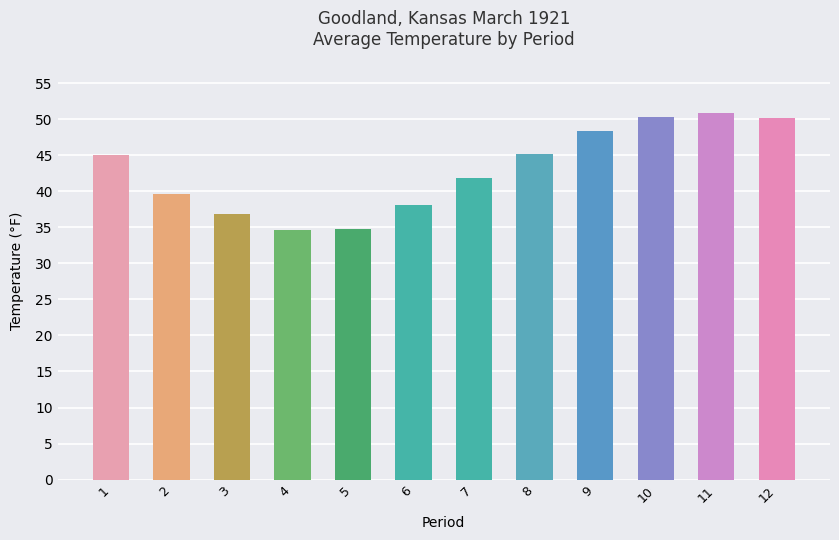

What is the maximum value shown in the chart?

50.8